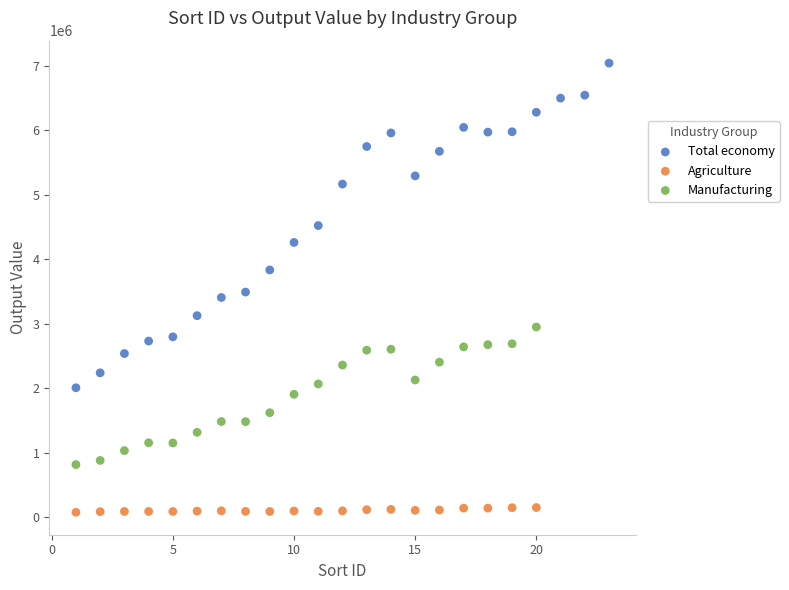

Which series reaches the maximum Y coordinate?

Total economy